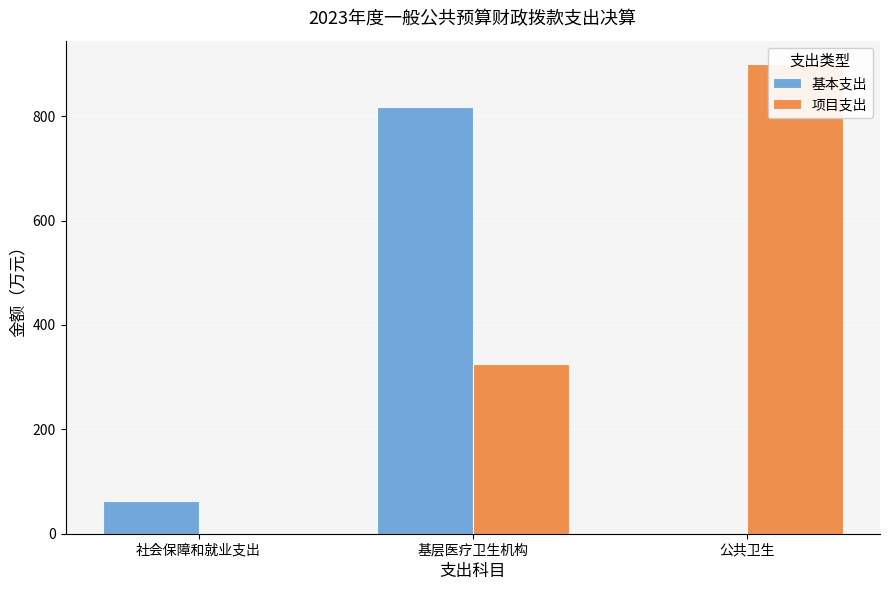

What is the total value across all series at 基层医疗卫生机构?

1142.3